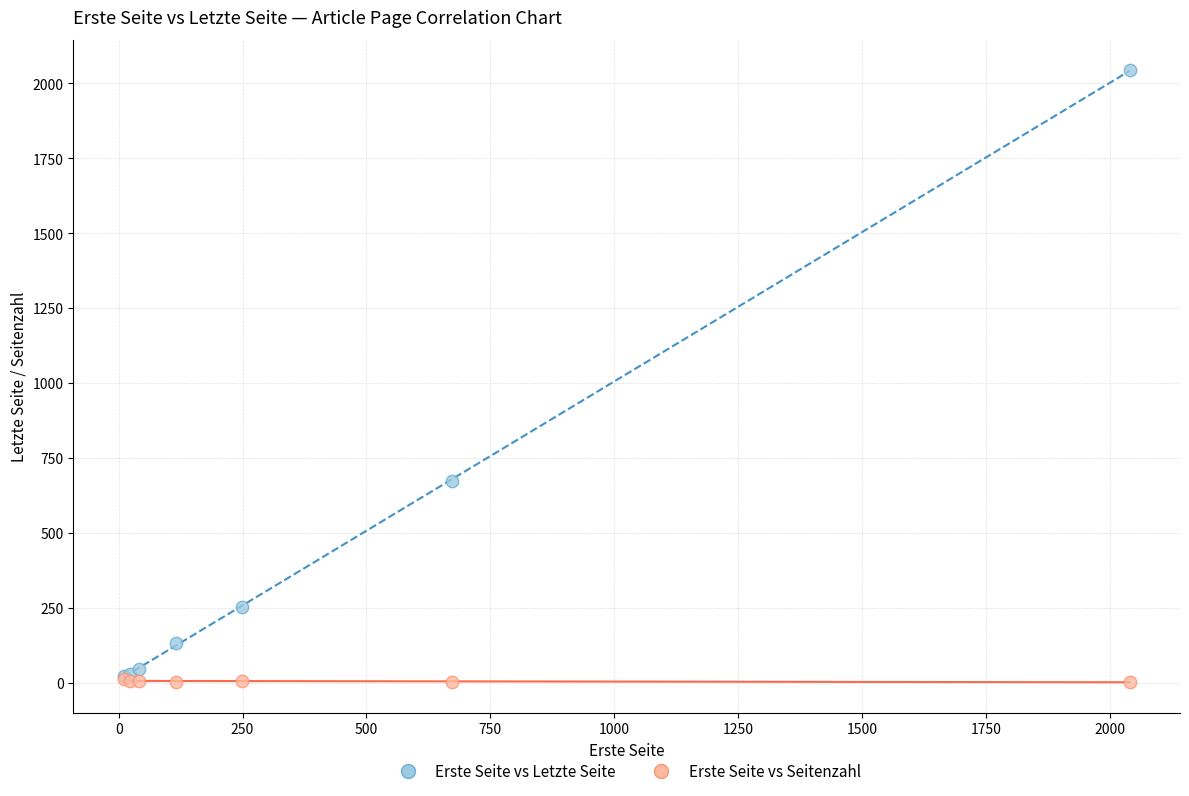

In the Erste Seite vs Letzte Seite series, what Y value is closest to 1032?

674